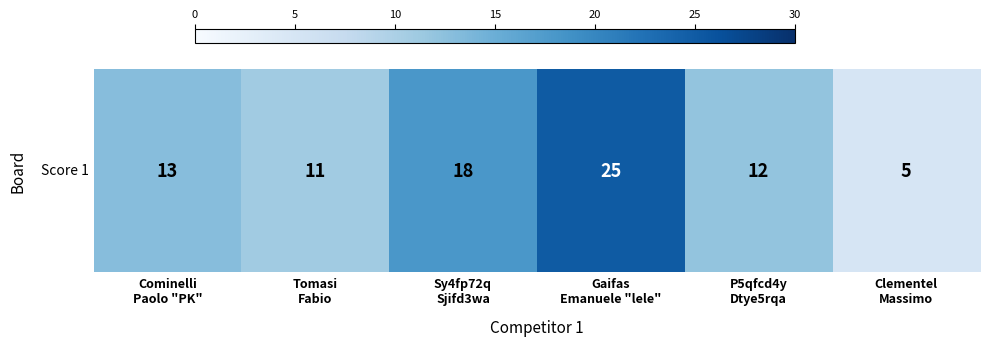

List the labels in order of value, largest first.

Gaifas
Emanuele "lele", Sy4fp72q
Sjifd3wa, Cominelli
Paolo "PK", P5qfcd4y
Dtye5rqa, Tomasi
Fabio, Clementel
Massimo